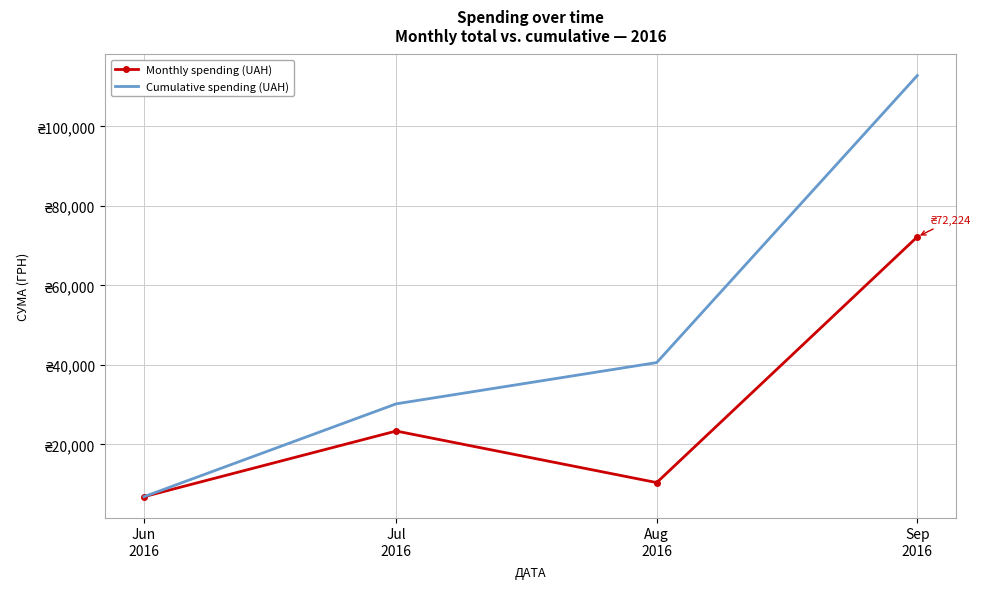

True or false: Cumulative spending (UAH) and Monthly spending (UAH) cross at least once.

False